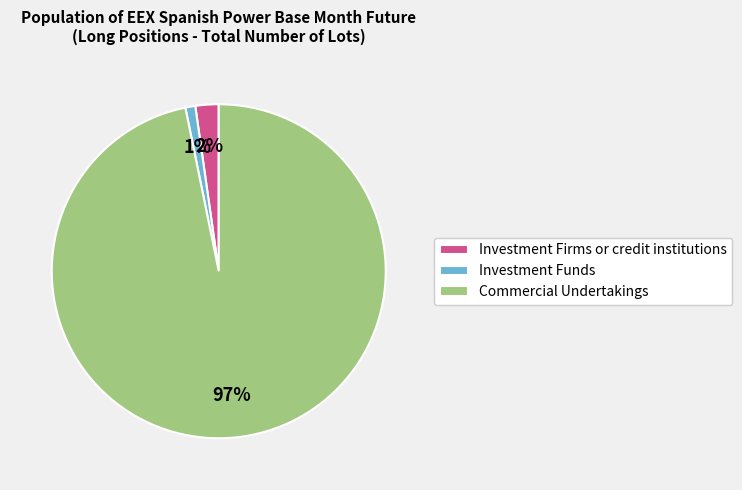

Is it true that Investment Funds is 11% of the pie?

False